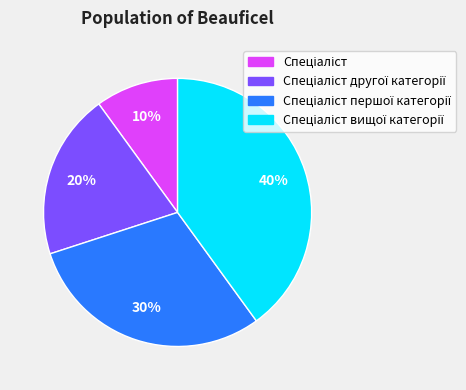

To the nearest percent, what is the average slice percentage?

25%